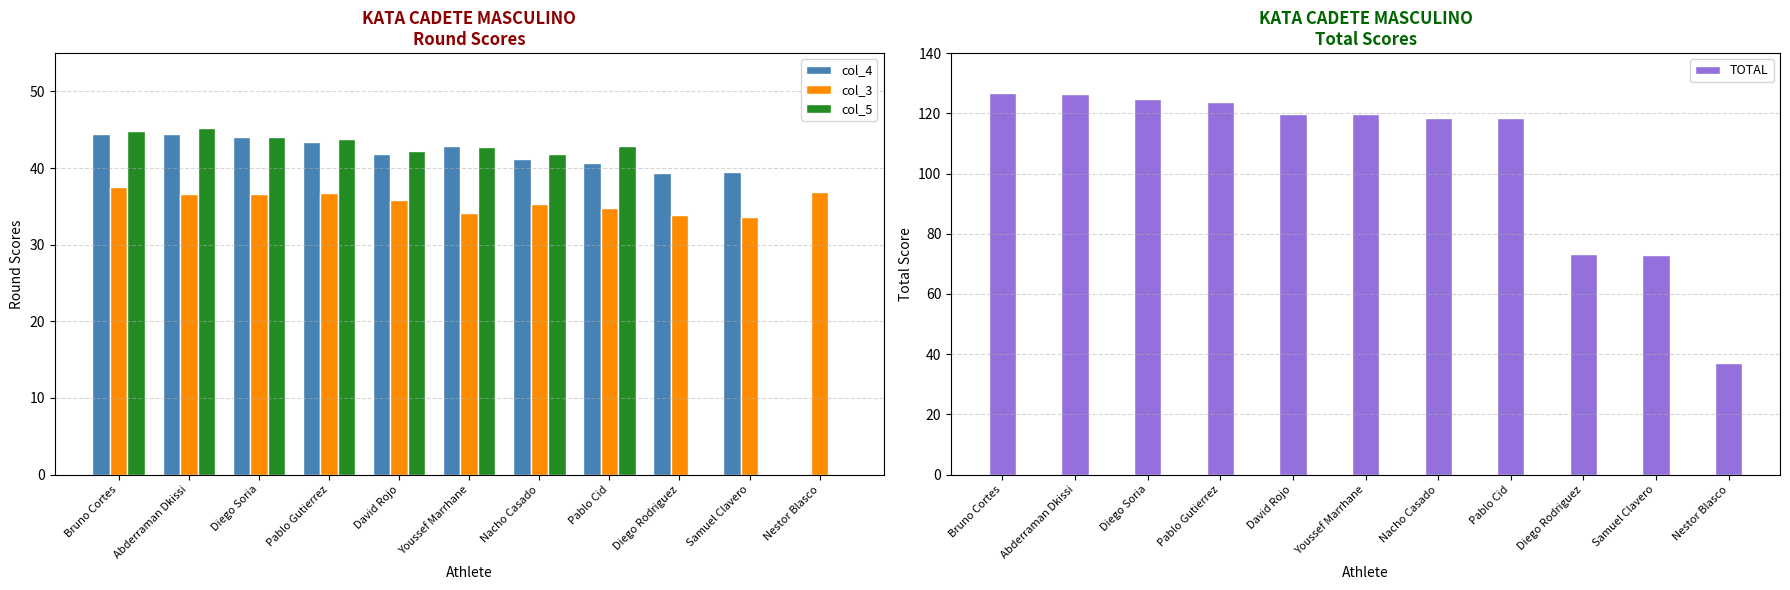

At which category is the sum across all series the highest?

Bruno Cortes